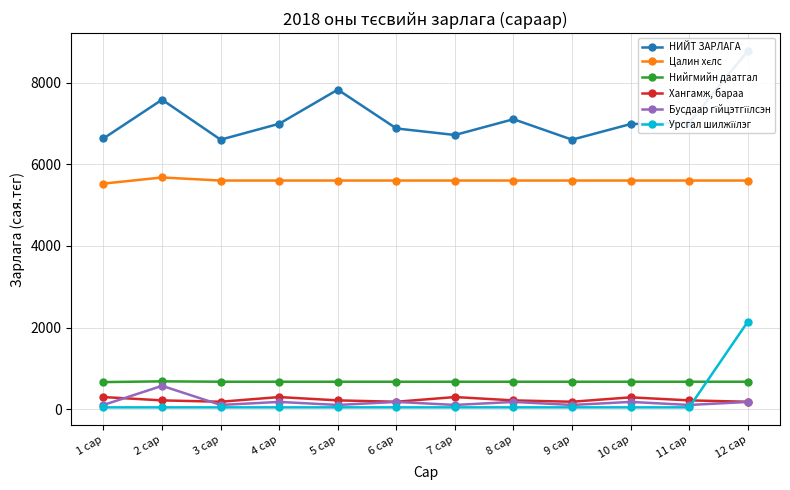

What is the spread (max minus min) of values at 4 сар?

6950.2